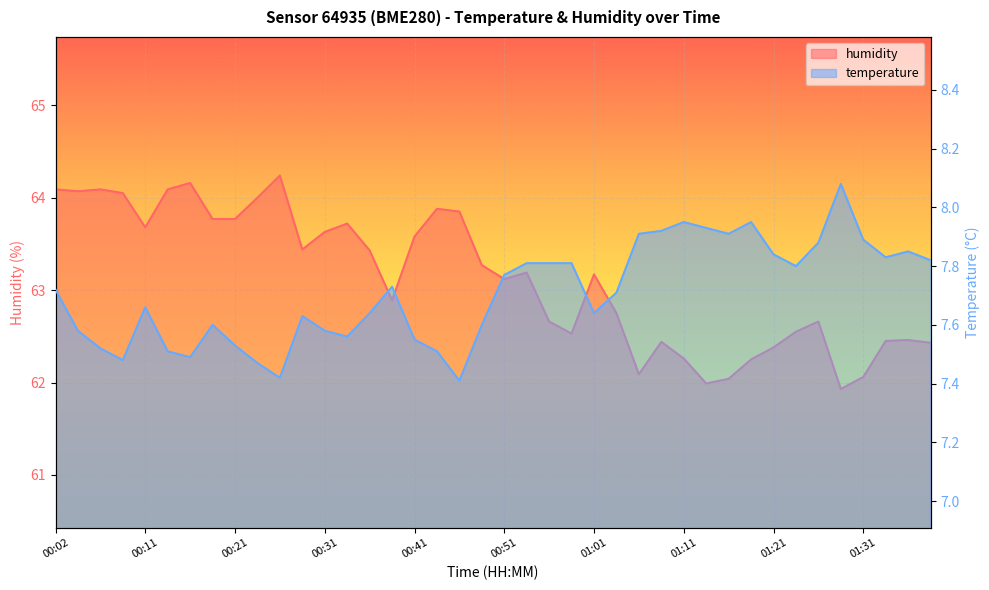

What is the label of the 11th point from the right?

01:14